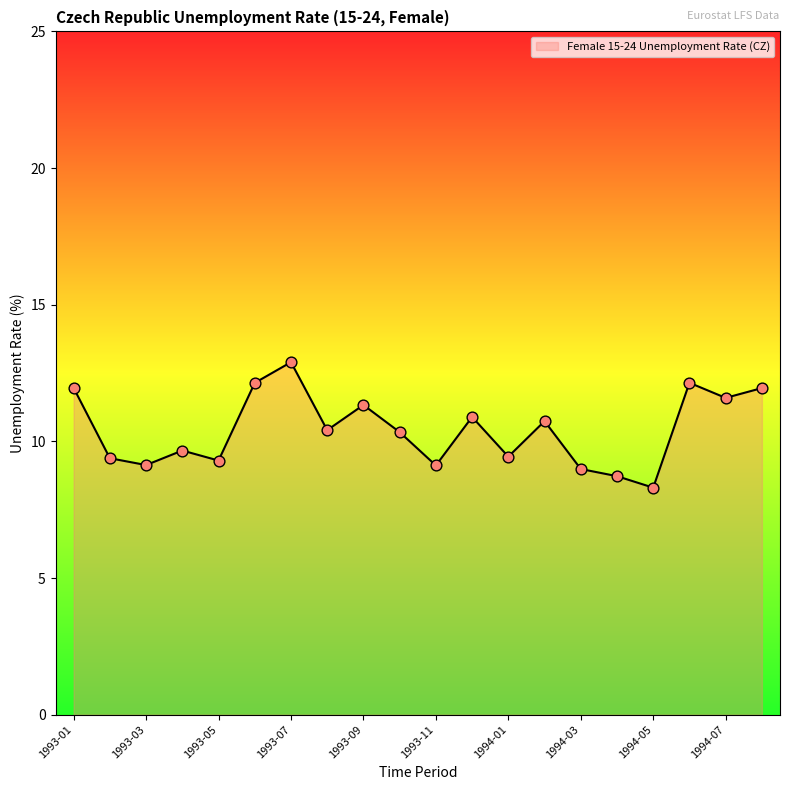

What is the greatest value displayed?

12.9